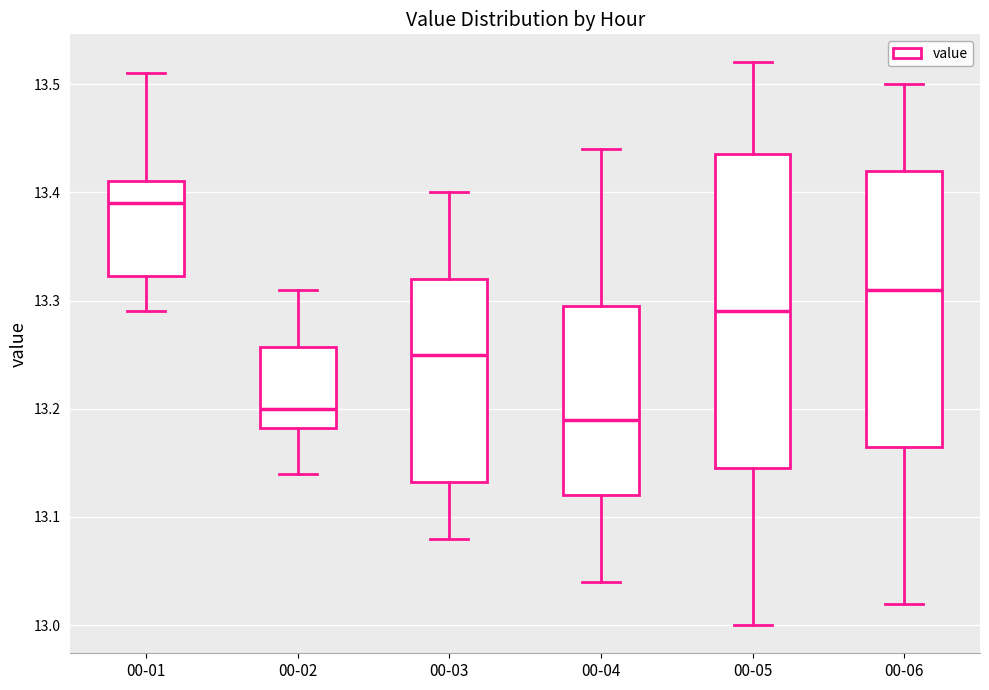

Which box is the tallest, from its lower edge to its upper edge?

00-05